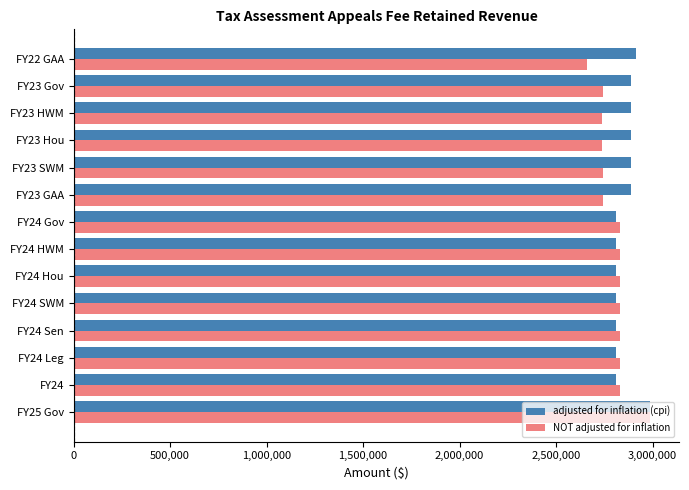

What is the lowest value of the adjusted for inflation (cpi) series?

2807922